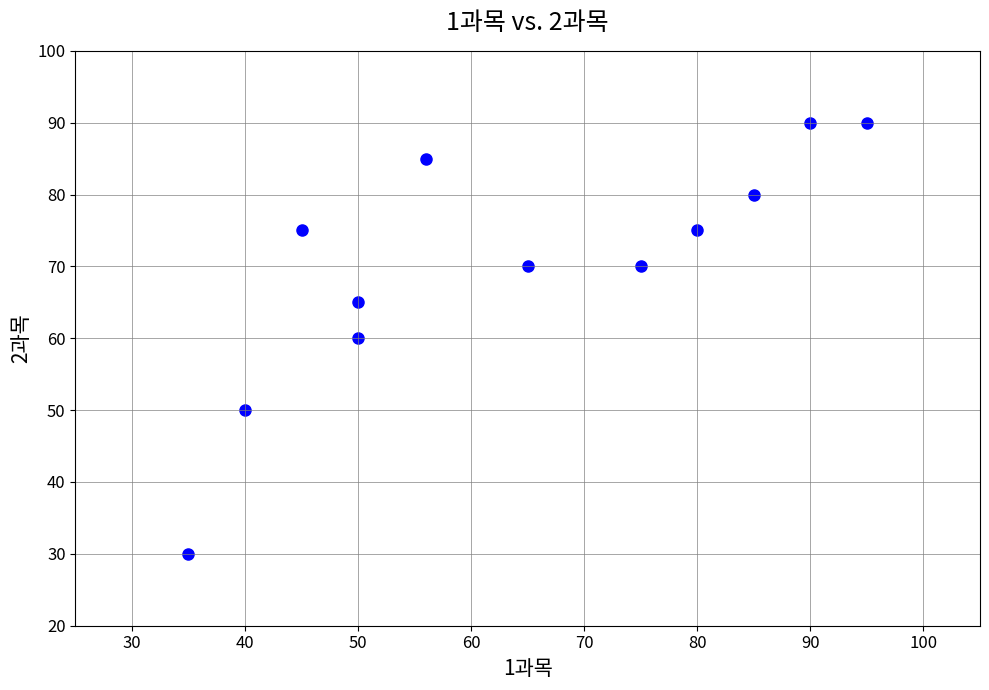

What is the average X value?

64